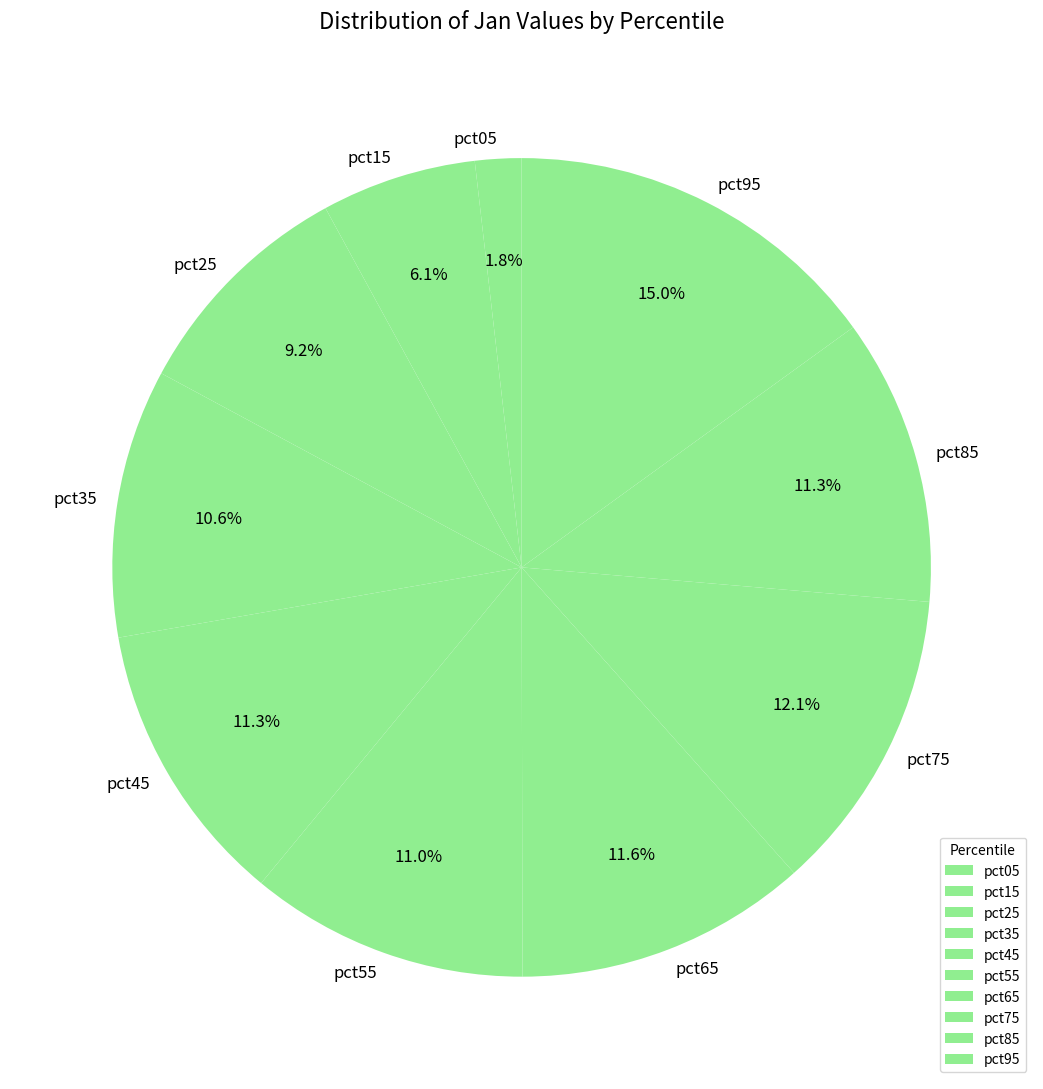

Is it true that pct75 is 12% of the pie?

True